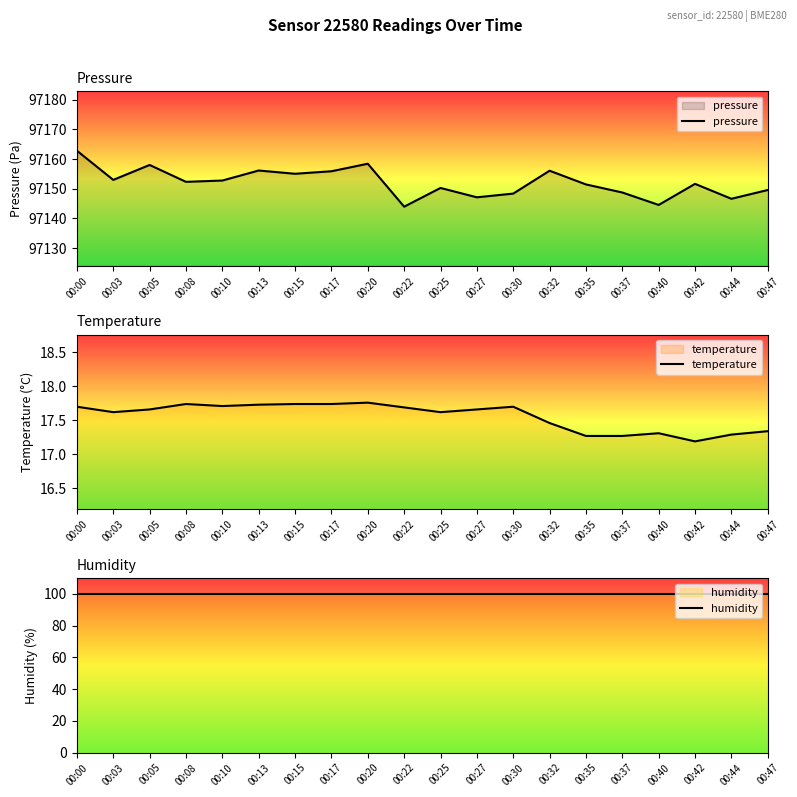

True or false: humidity and pressure intersect in this chart.

False